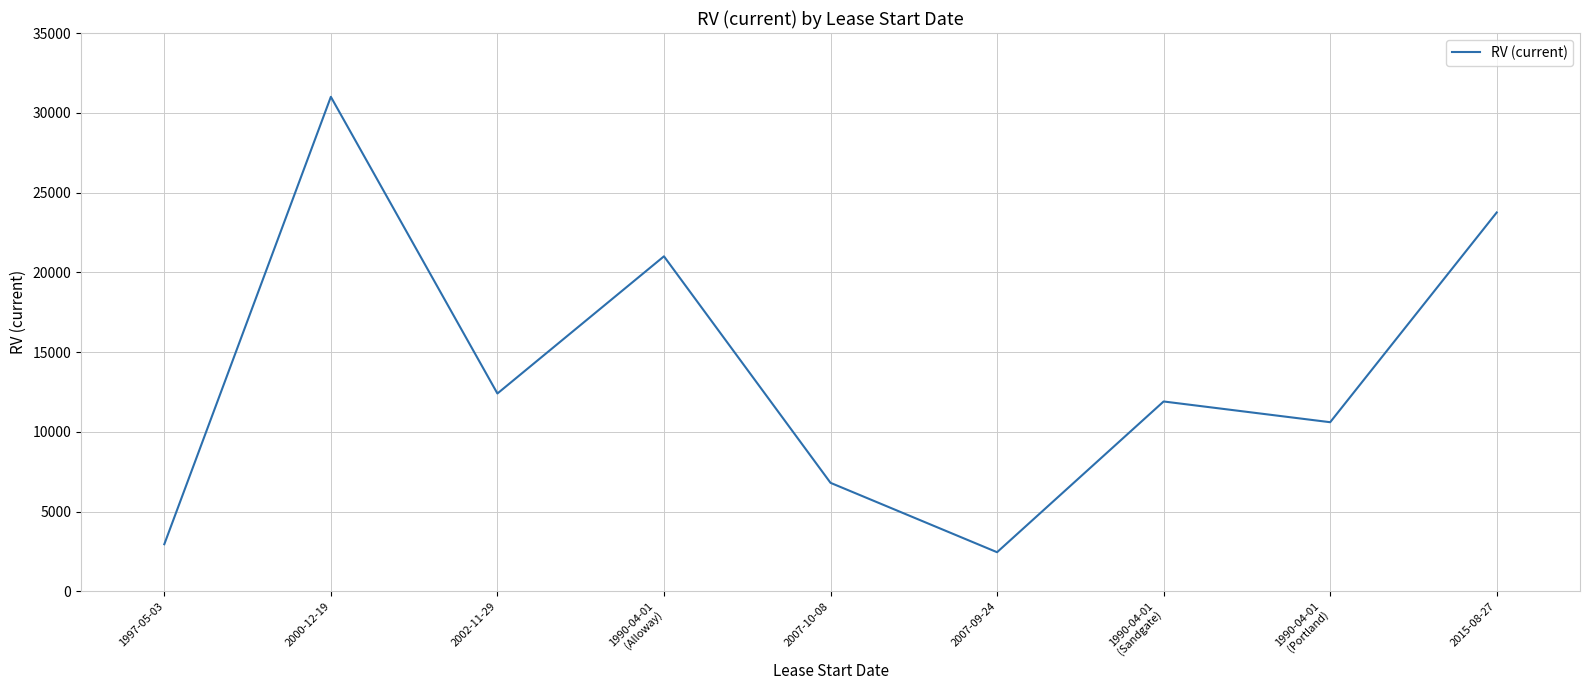

Is it true that the value at 1997-05-03 is 2950?

True